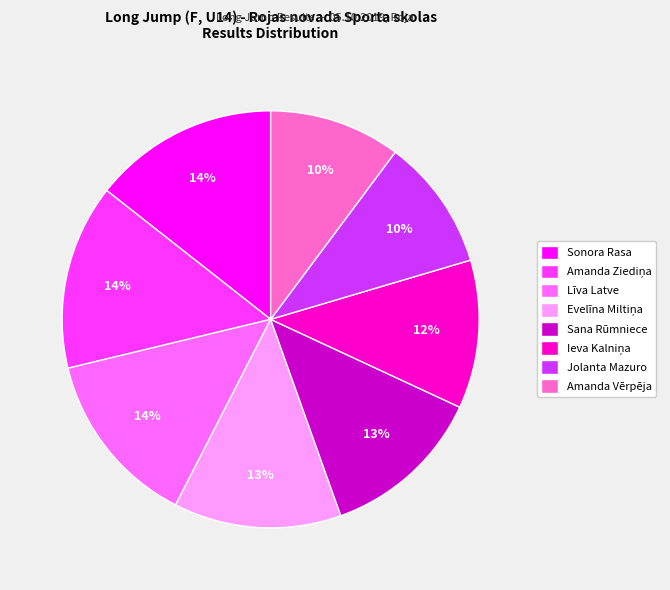

Do Jolanta Mazuro and Sonora Rasa together represent more than half of the pie?

No